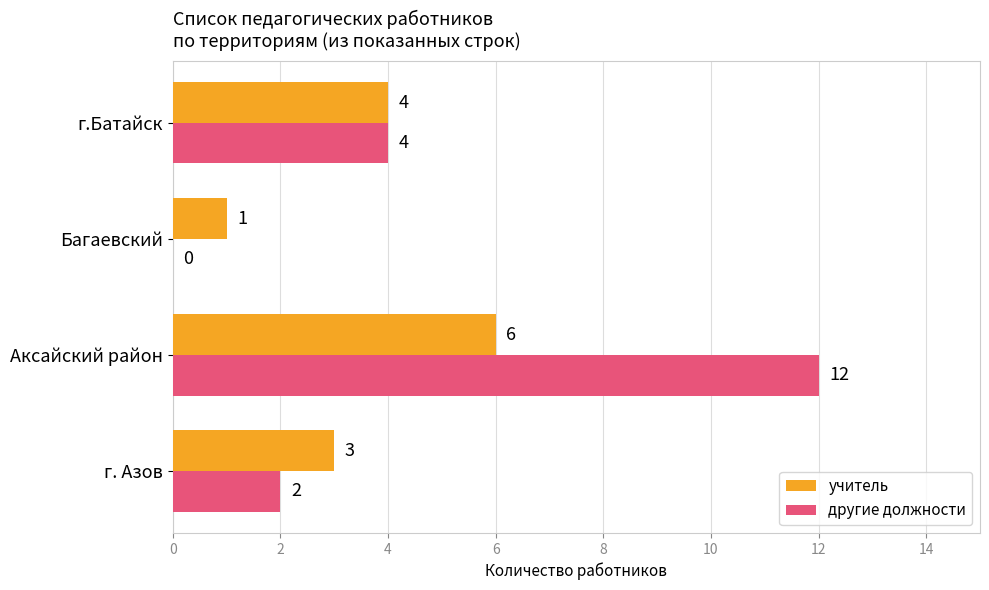

Where is другие должности nearest to the value 6?

г.Батайск